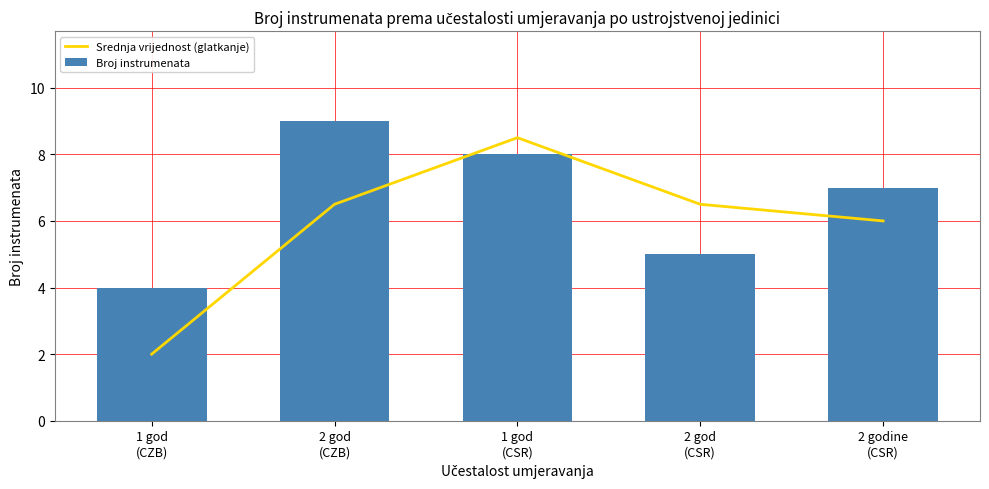

At which label is Broj instrumenata closest to 6?

2 god
(CSR)